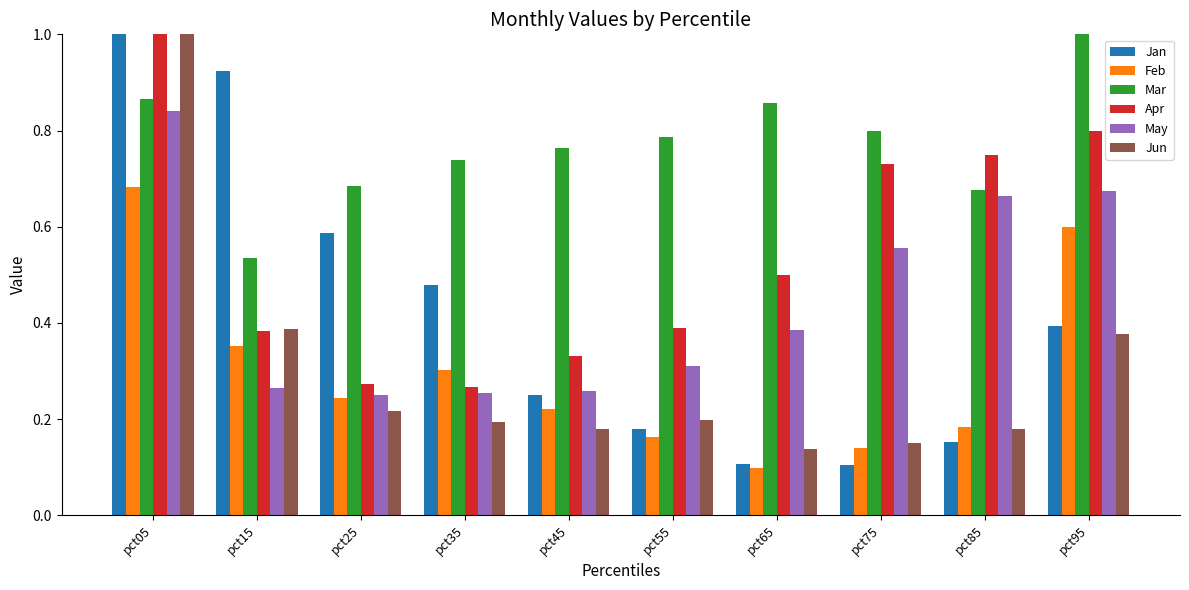

What is the lowest value of the Feb series?

0.1